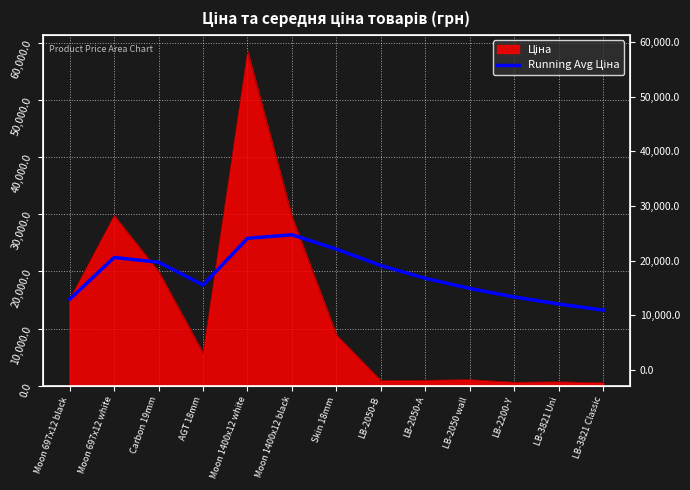

At which label does the data first exceed 18793?

Moon 697x12 white